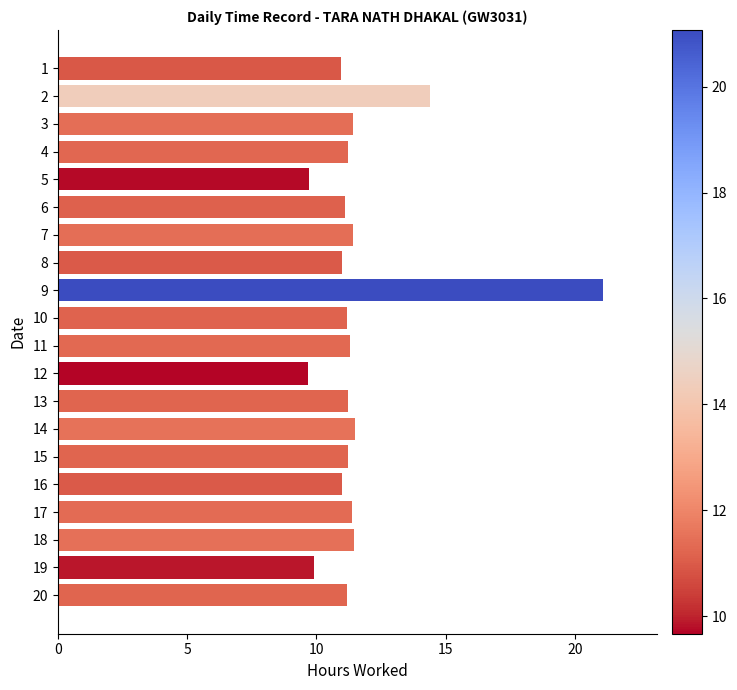

Which category has the highest value across all series?

9